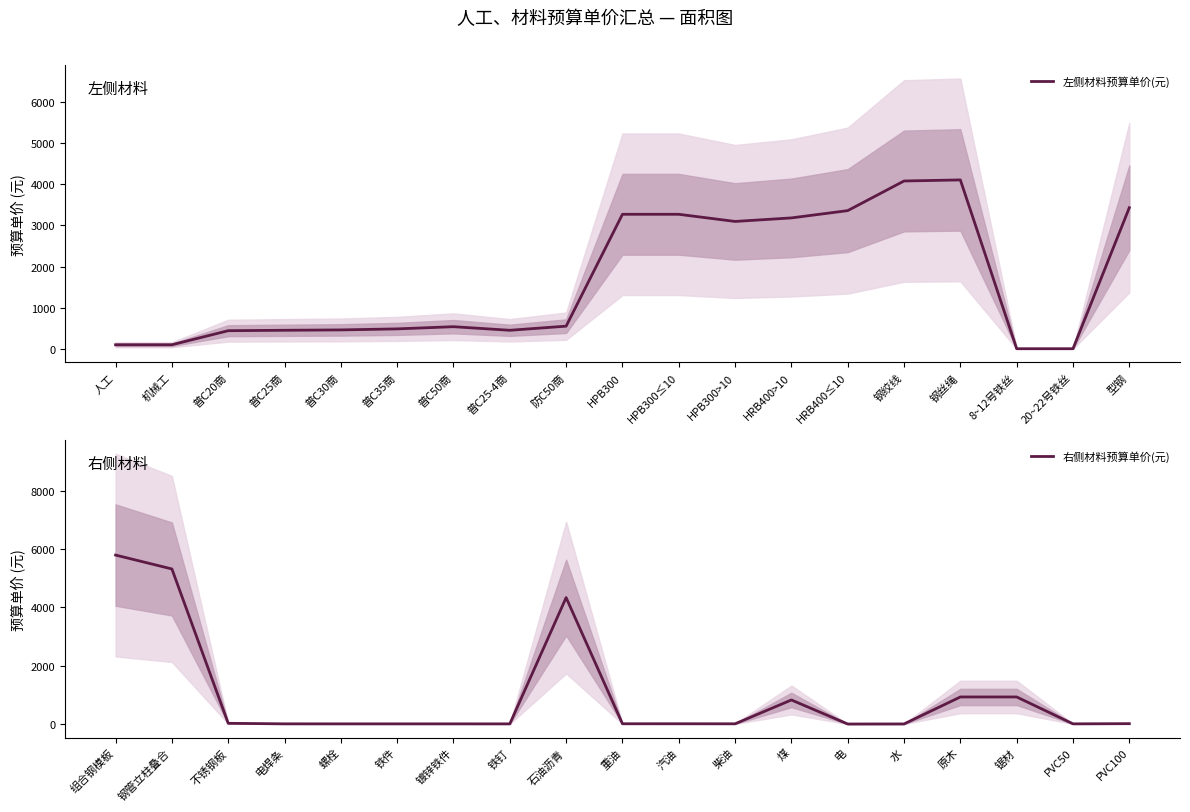

What is the value of the 右侧材料预算单价(元) point at the 13th from the left?

826.0